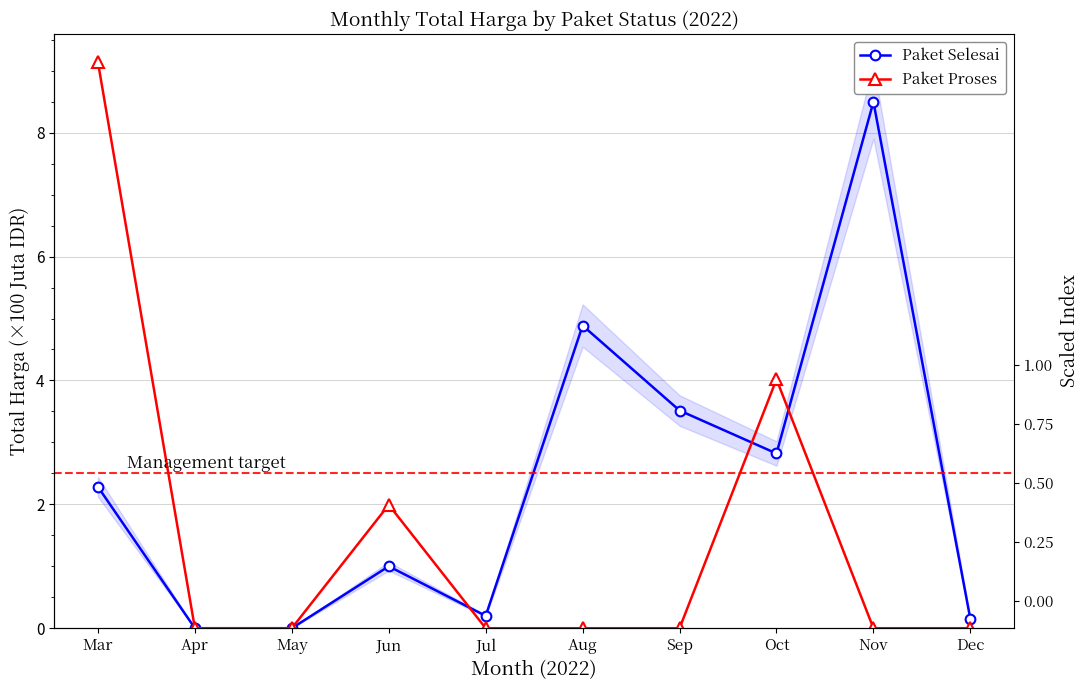

Which label corresponds to the largest value in the chart?

Mar